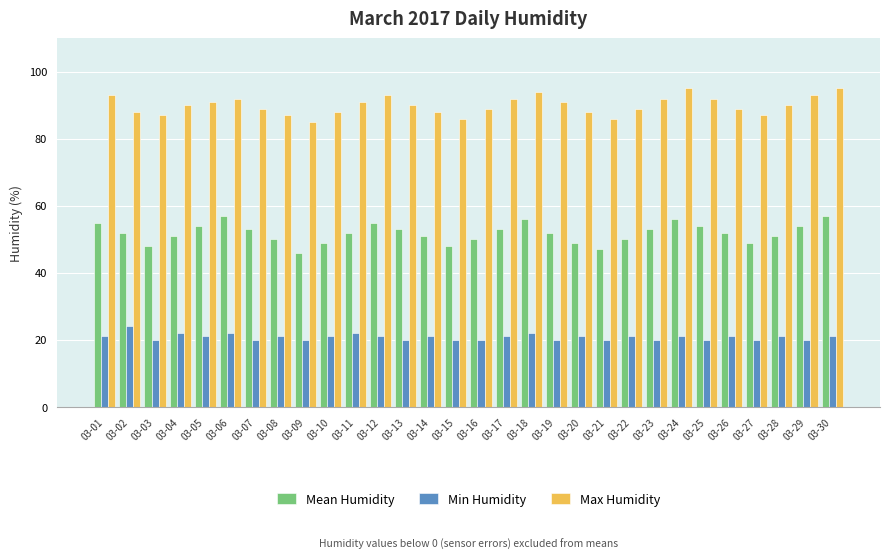

What is the highest value of the Mean Humidity series?

57